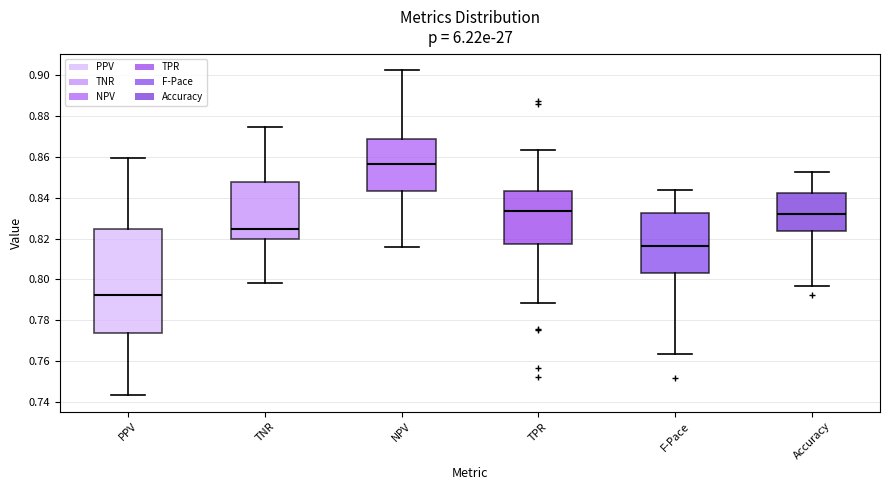

Which box has the lowest median line?

PPV